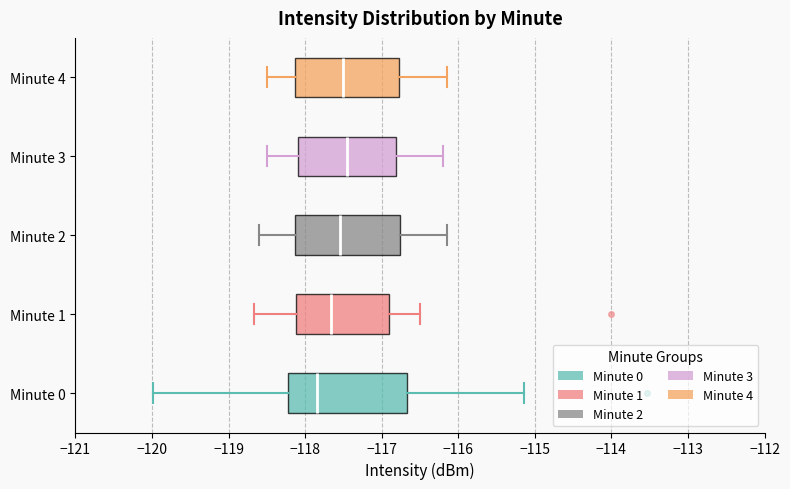

Reading bottom to top, read every box against the x-axis: the position of its median line, the range the box covers, and the ends of its whiskers. The values are not printed on the chart, so give them approximately, as read against the axis.

Minute 0: median -117.8, box -118.2 to -116.7, whiskers -120.0 to -115.1
Minute 1: median -117.7, box -118.1 to -116.9, whiskers -118.7 to -116.5
Minute 2: median -117.5, box -118.1 to -116.8, whiskers -118.6 to -116.1
Minute 3: median -117.4, box -118.1 to -116.8, whiskers -118.5 to -116.2
Minute 4: median -117.5, box -118.1 to -116.8, whiskers -118.5 to -116.1